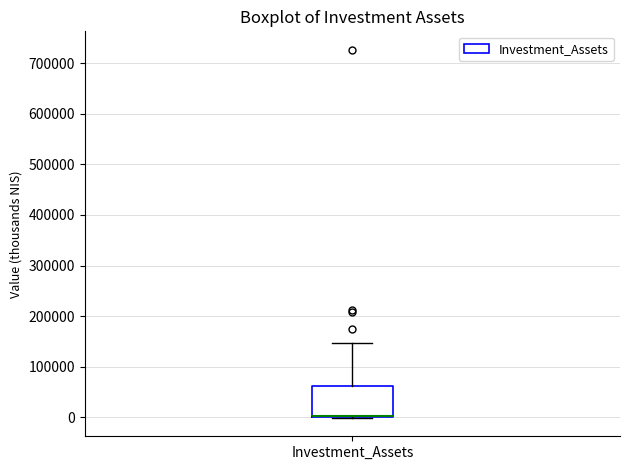

Where is the upper edge of the box for Investment_Assets on the y-axis? The values are not printed on the chart, so give them approximately, as read against the axis.

60000